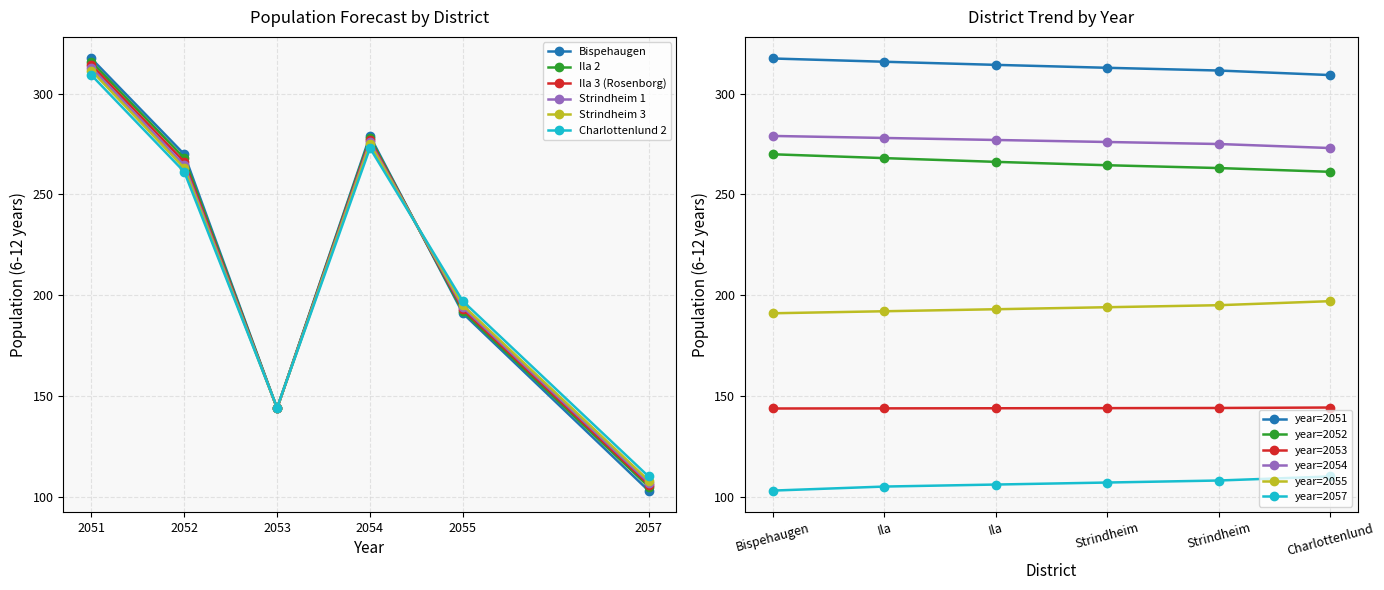

How many interior local peaks does the Ila 2 series have?

1